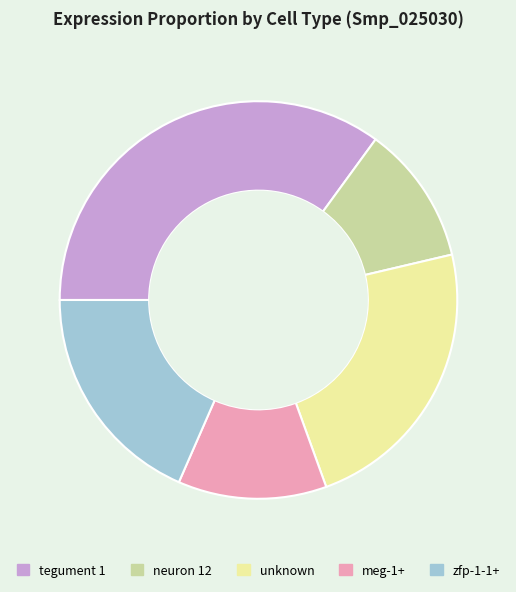

Do meg-1+ and zfp-1-1+ together represent more than half of the pie?

No